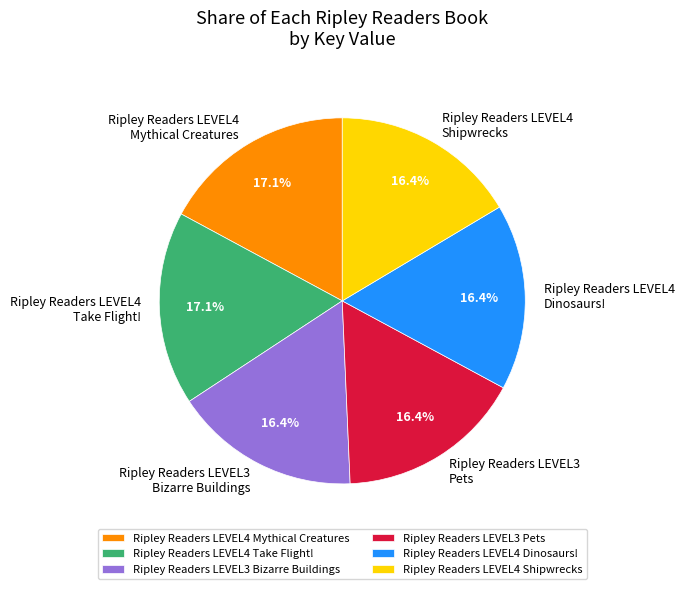

What is the total percentage of Ripley Readers LEVEL4 Mythical Creatures and Ripley Readers LEVEL4 Shipwrecks?

33.6%